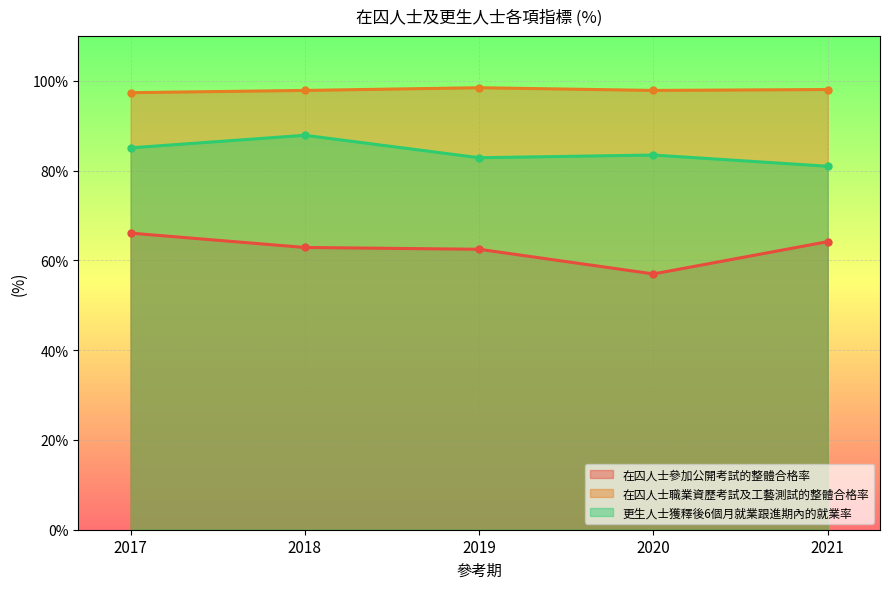

True or false: 在囚人士參加公開考試的整體合格率 and 在囚人士職業資歷考試及工藝測試的整體合格率 cross at least once.

False